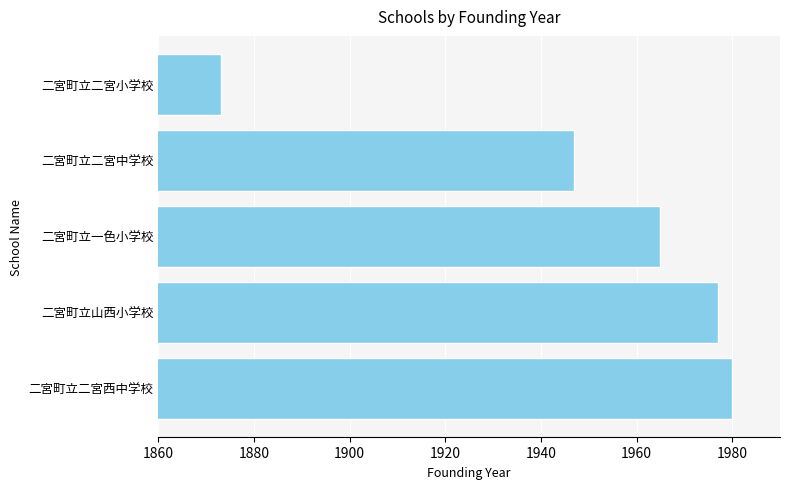

Rank the categories by value from highest to lowest.

二宮町立二宮西中学校, 二宮町立山西小学校, 二宮町立一色小学校, 二宮町立二宮中学校, 二宮町立二宮小学校